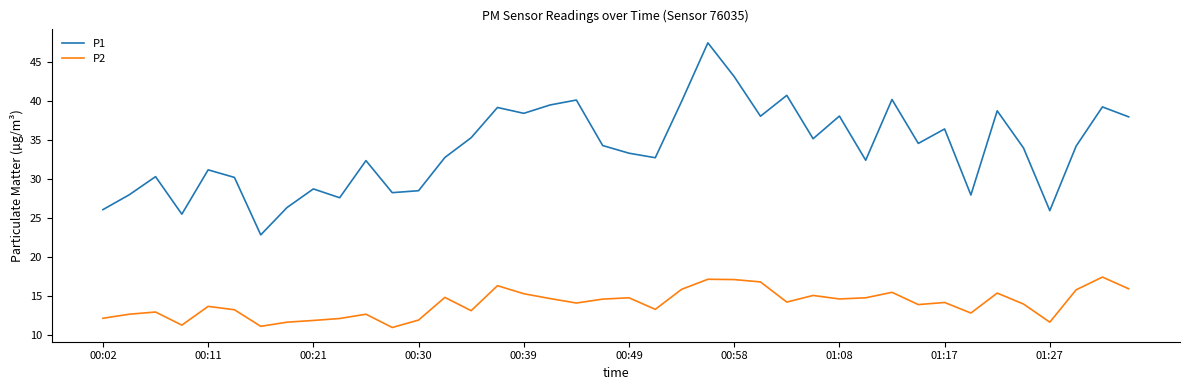

Which series has the largest range (max minus min)?

P1